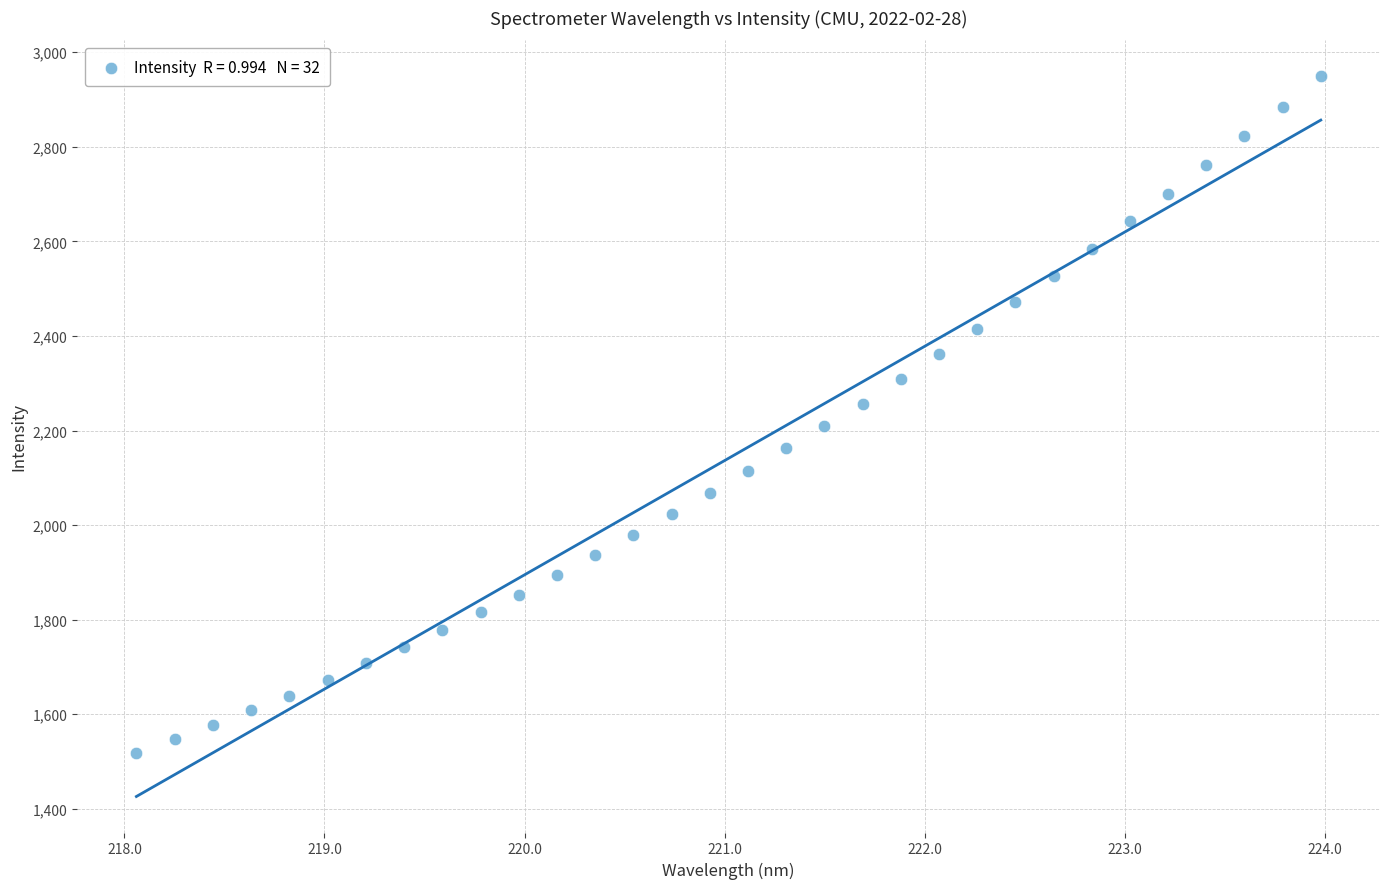

What is the range of X values (max minus min)?

5.9